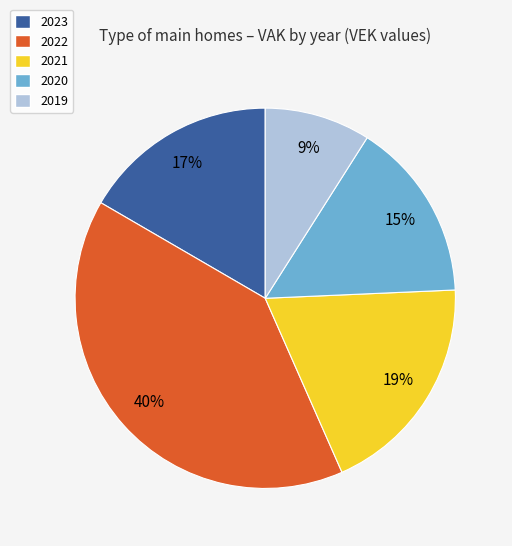

Is it true that 2023 is 6% of the pie?

False